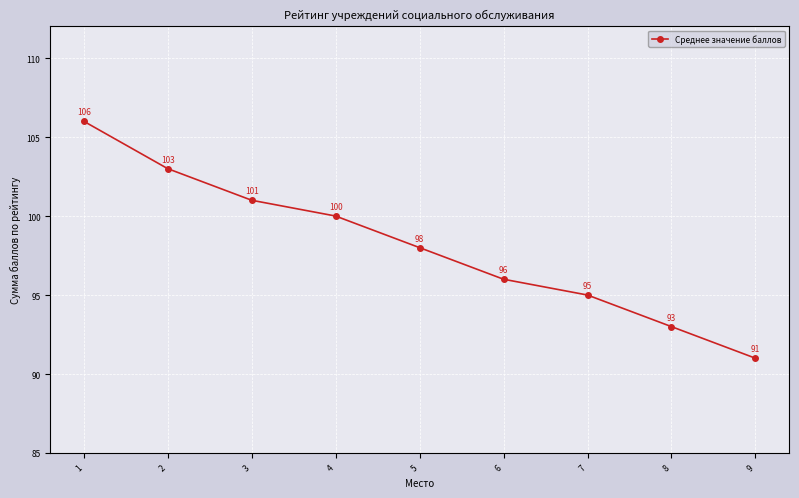

What is the difference between the maximum and second lowest values?

13